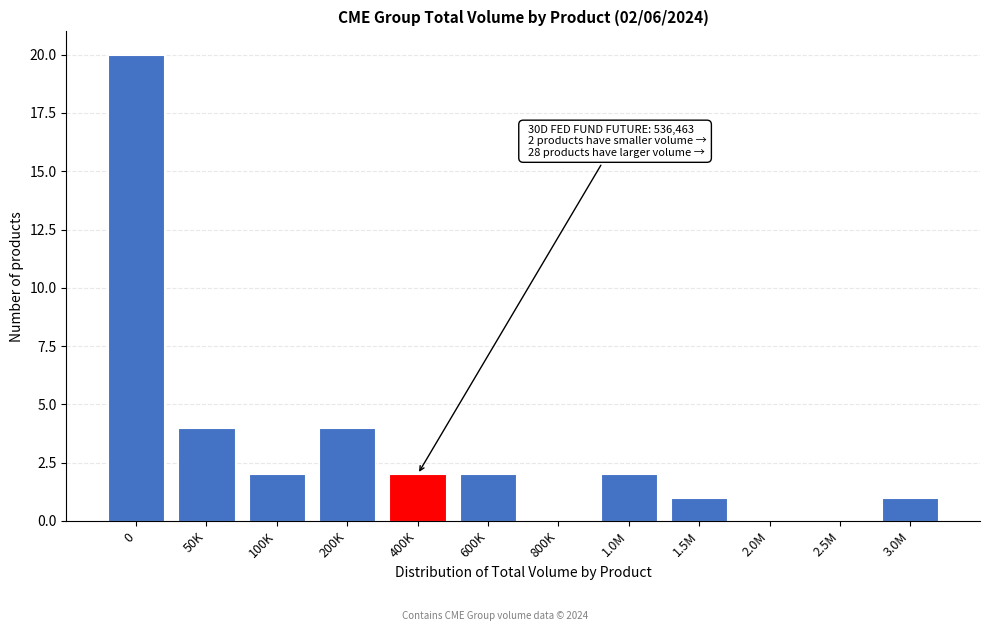

Reading left to right, list all the values displayed in this chart.

0=20	50K=4	100K=2	200K=4	400K=2	600K=2	800K=0	1.0M=2	1.5M=1	2.0M=0	2.5M=0	3.0M=1